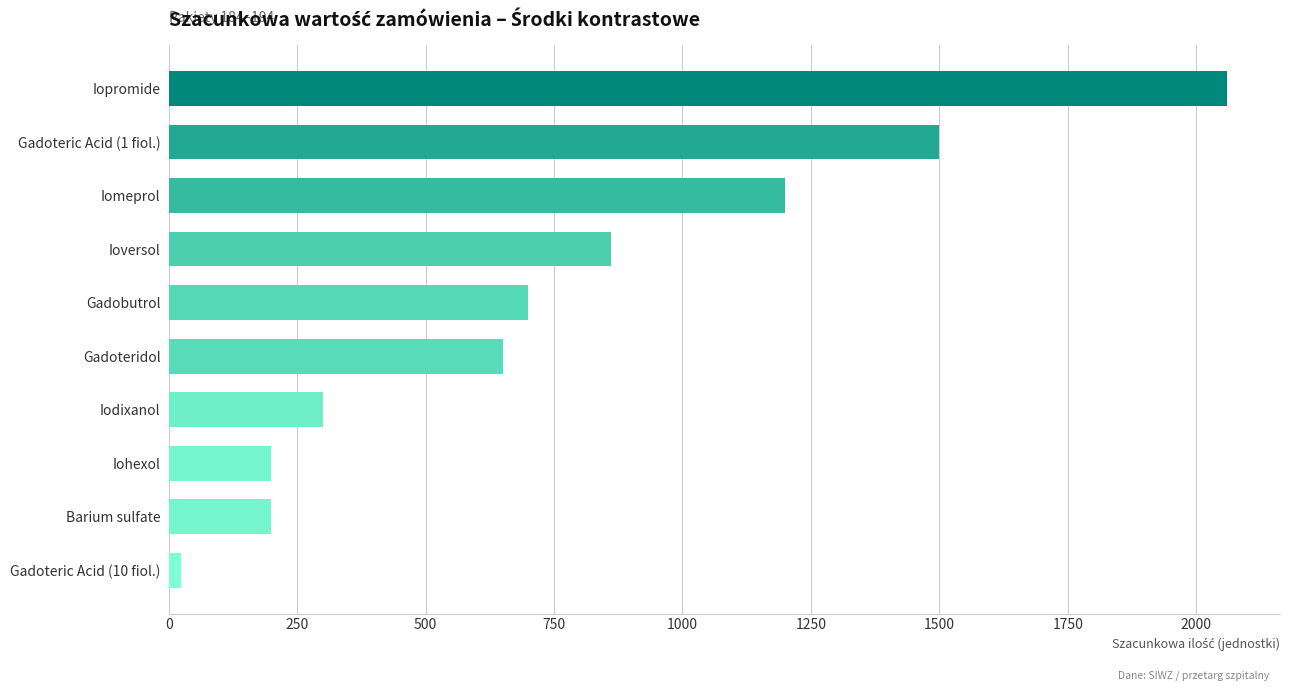

Approximately how many times larger is the value at Gadoteridol compared to Iomeprol?

0.5